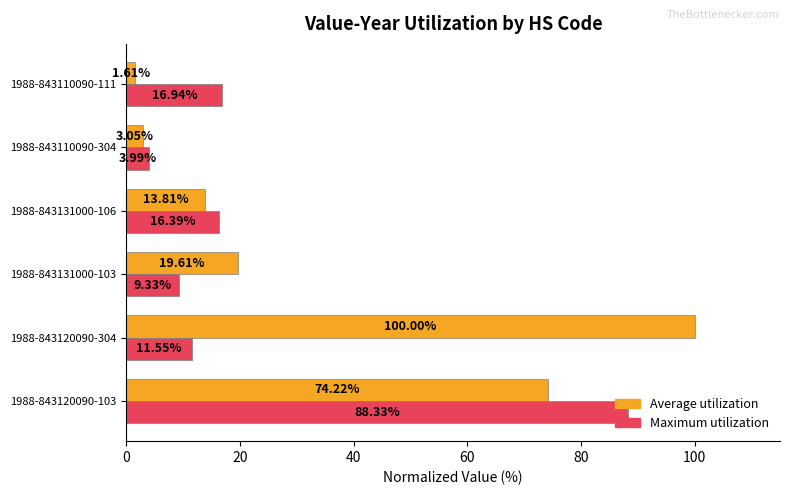

Rank the categories by Average utilization value from highest to lowest.

1988-843120090-304, 1988-843120090-103, 1988-843131000-103, 1988-843131000-106, 1988-843110090-304, 1988-843110090-111